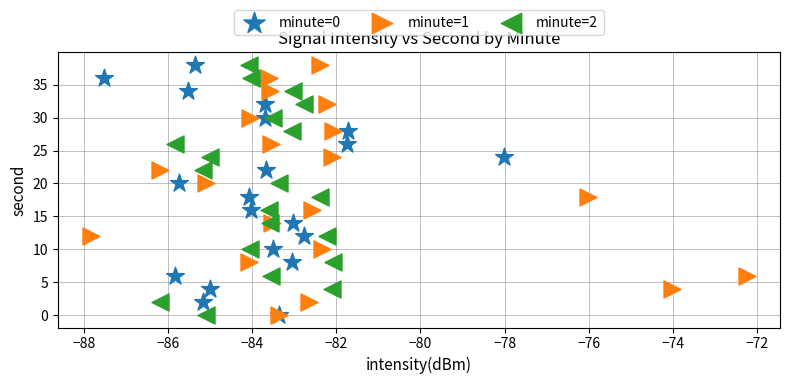

What are all the series names shown in the legend?

minute=0, minute=1, minute=2